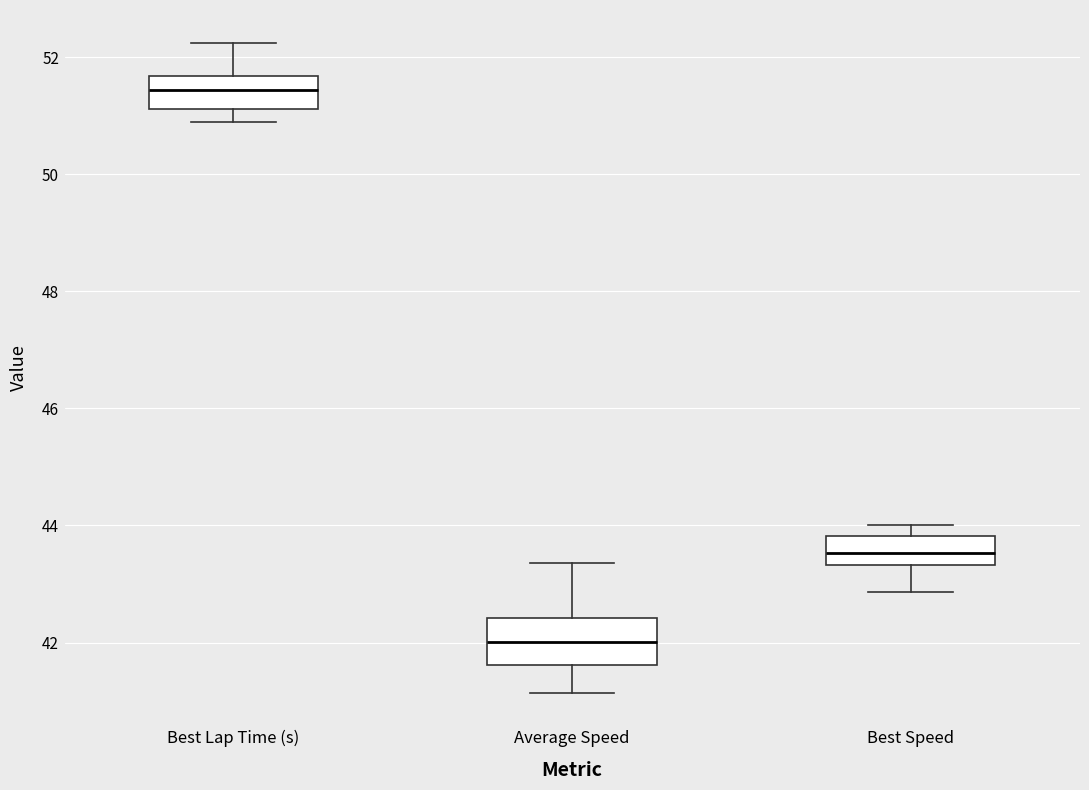

Reading left to right, transcribe this box plot: for each box, give where its median line is, the range the box spans, and where its two whiskers end, as read against the y-axis. The values are not printed on the chart, so give them approximately, as read against the axis.

Best Lap Time (s): median 51.4, box 51.2 to 51.6, whiskers 50.8 to 52.2
Average Speed: median 42.0, box 41.6 to 42.4, whiskers 41.2 to 43.4
Best Speed: median 43.6, box 43.4 to 43.8, whiskers 42.8 to 44.0